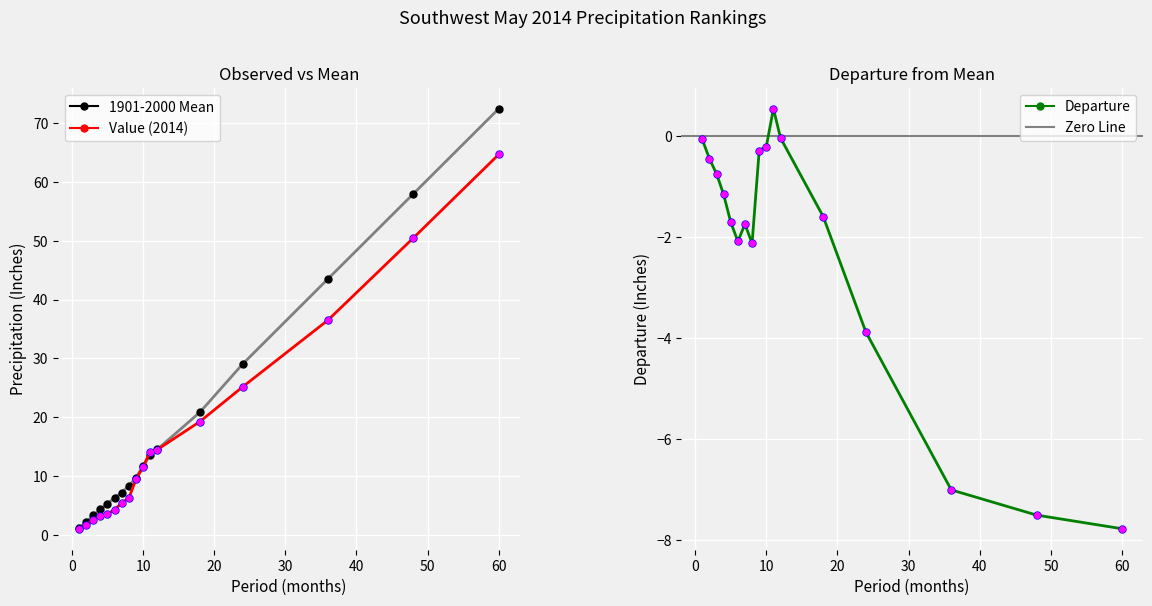

At which category does Departure reach its first local peak?

7